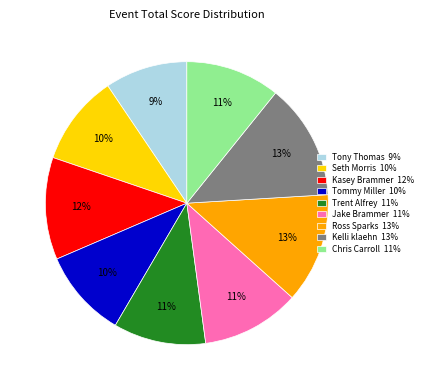

How many slices are in this pie chart?

9